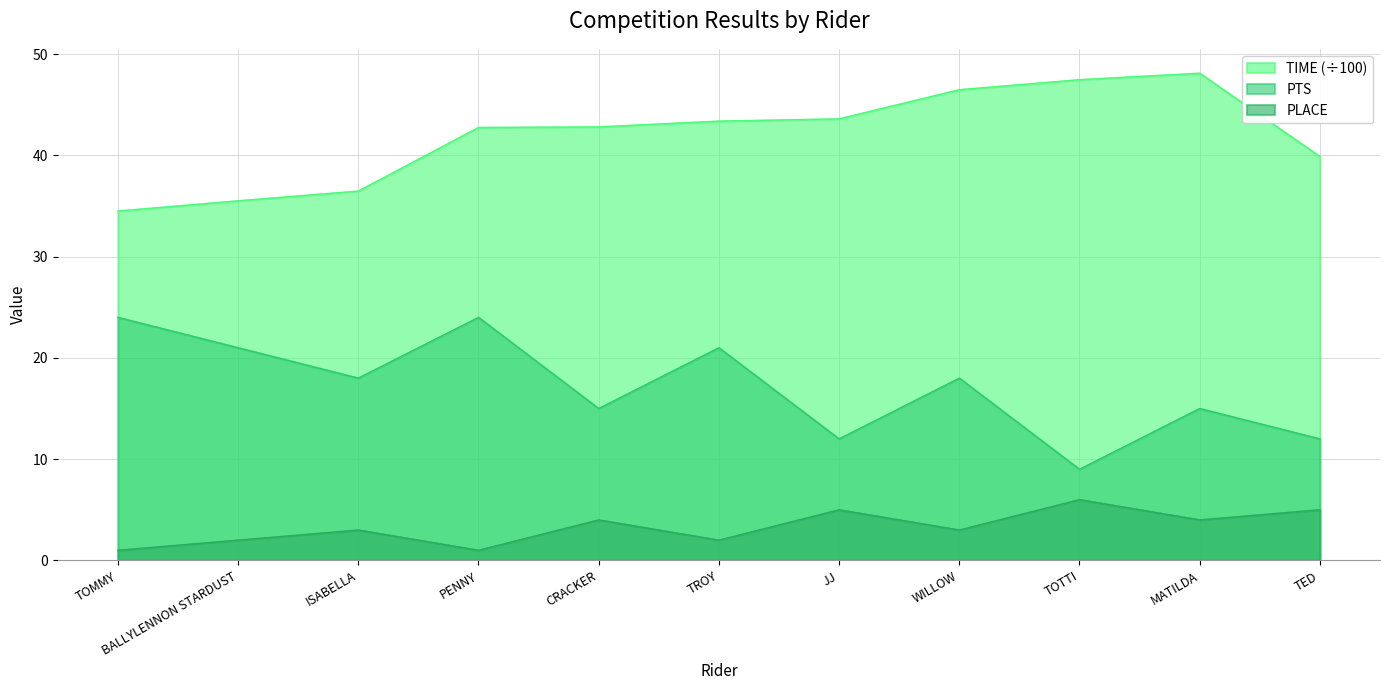

What is the minimum value for PLACE?

1.0